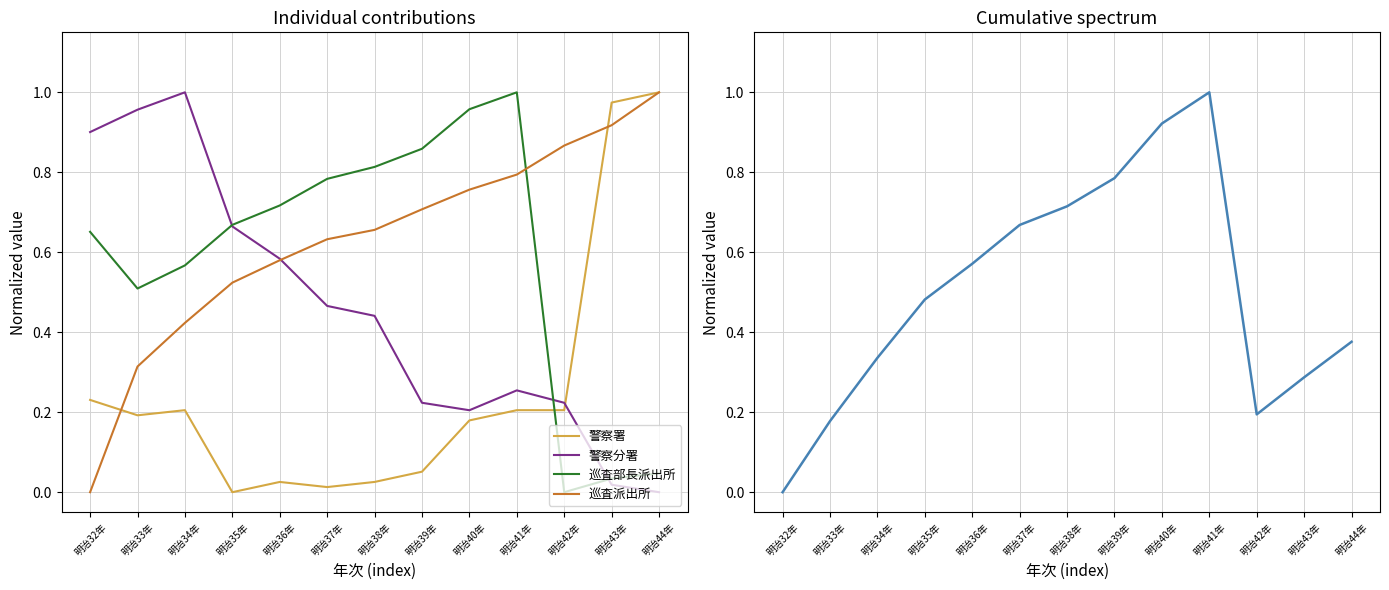

What position from the right is 明治43年?

2